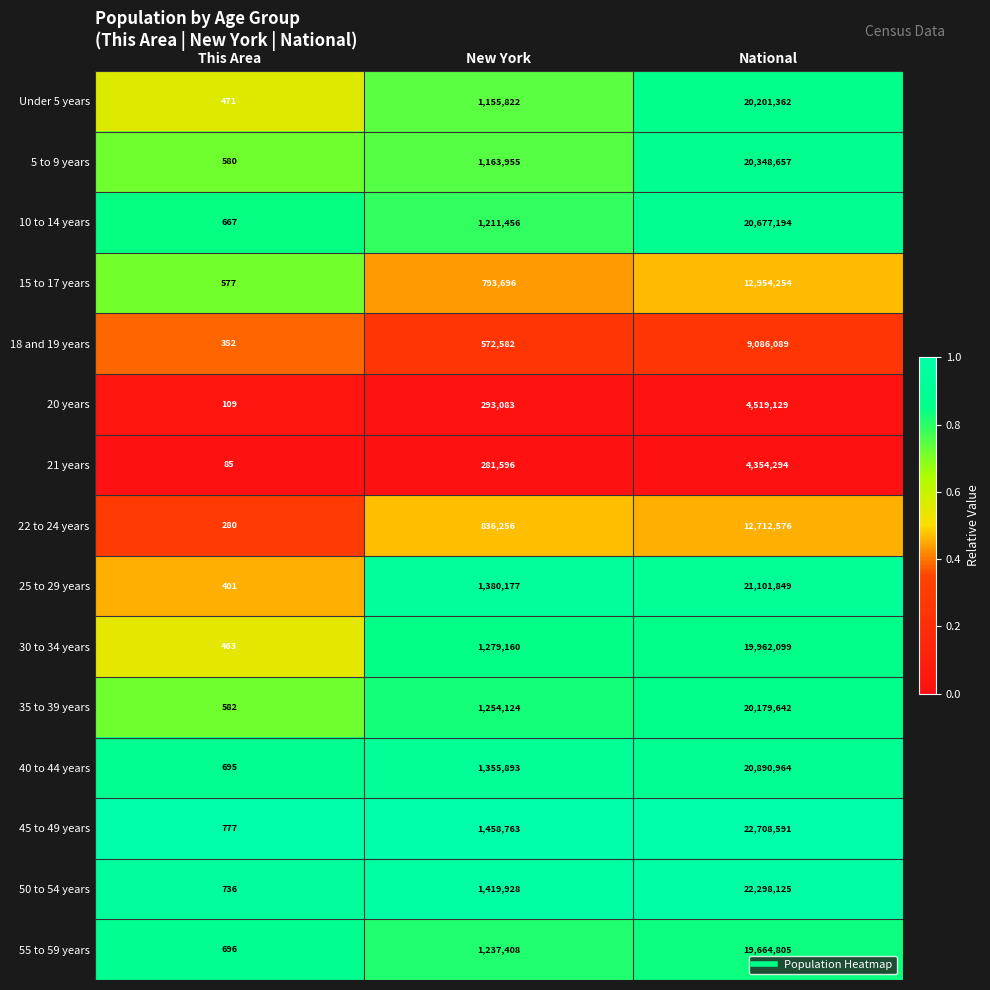

Which series has the largest total across all categories?

45 to 49 years